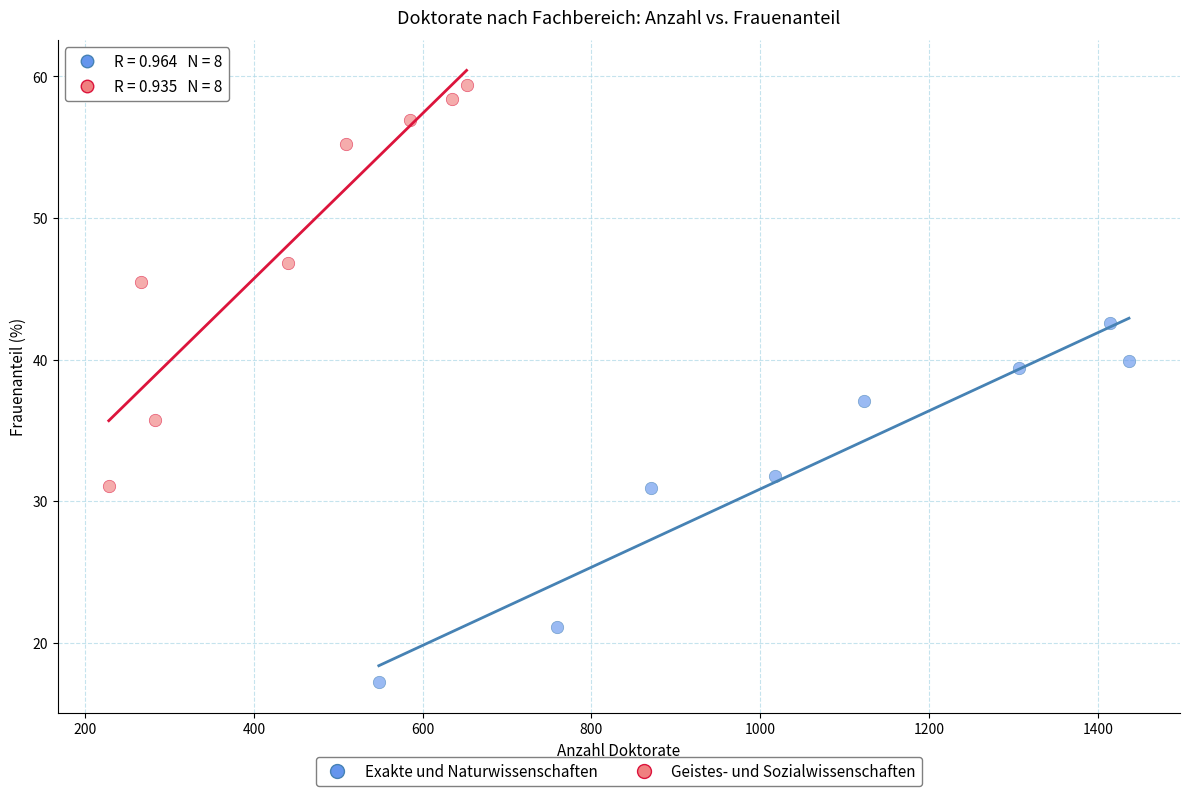

What are all the series names shown in the legend?

Exakte und Naturwissenschaften, Geistes- und Sozialwissenschaften